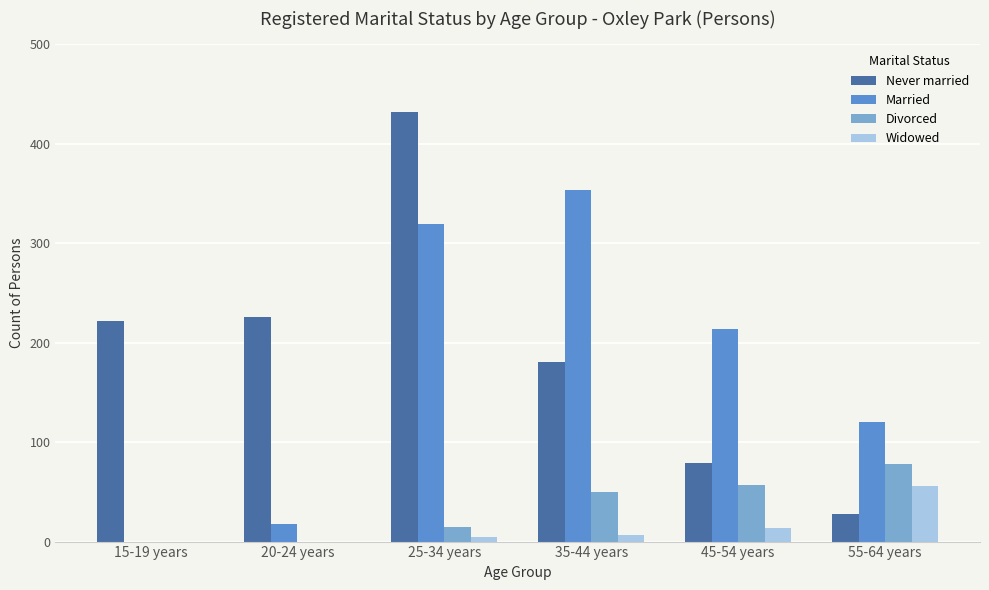

Which series has the largest range (max minus min)?

Never married